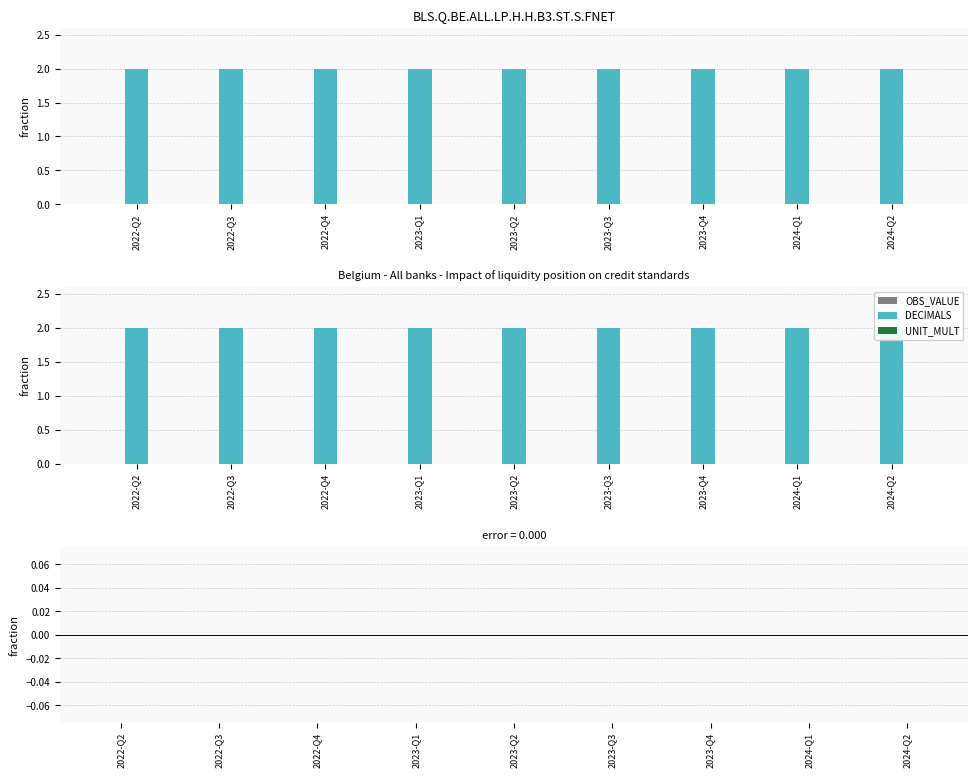

What is the label of the 1st bar from the left?

2022-Q2